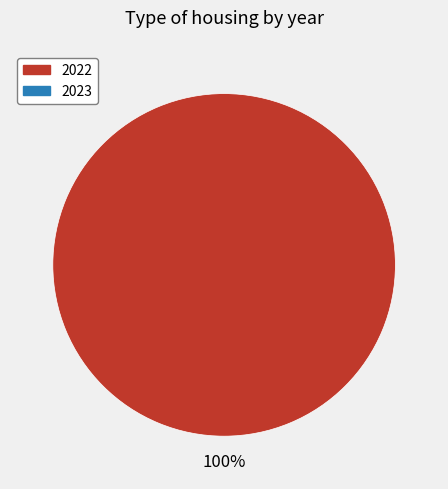

Is there a majority slice in this chart?

Yes